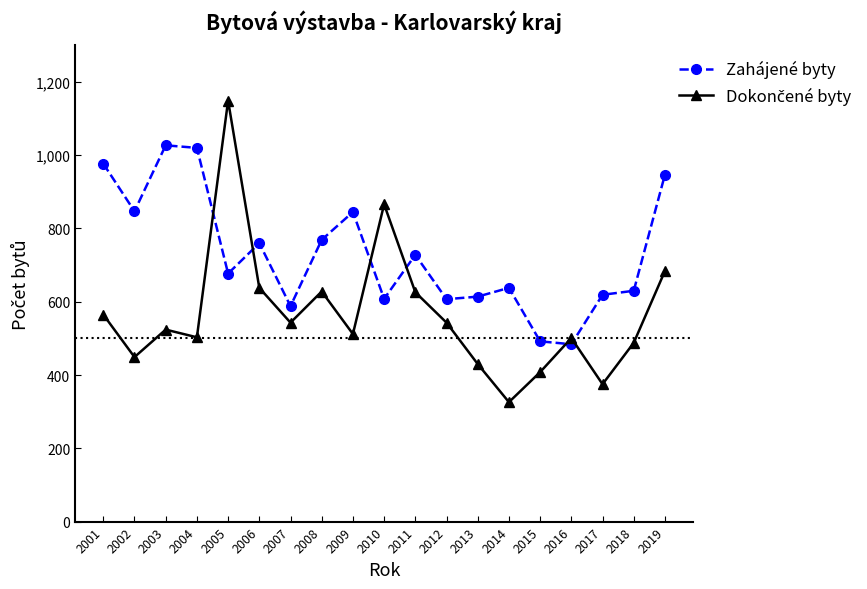

What is the value of the Zahájené byty point at the 16th from the left?

484